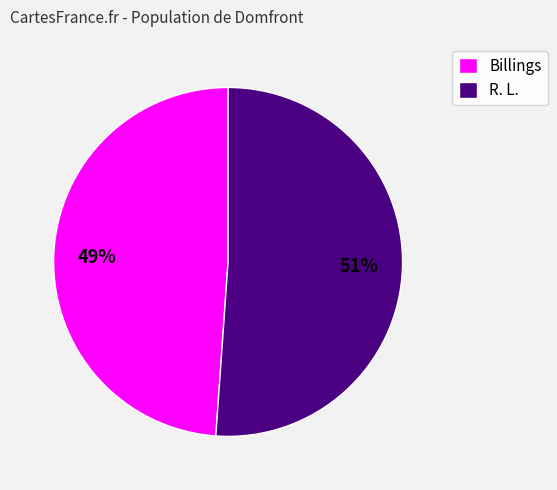

To the nearest percent, what portion does R. L. represent?

51%